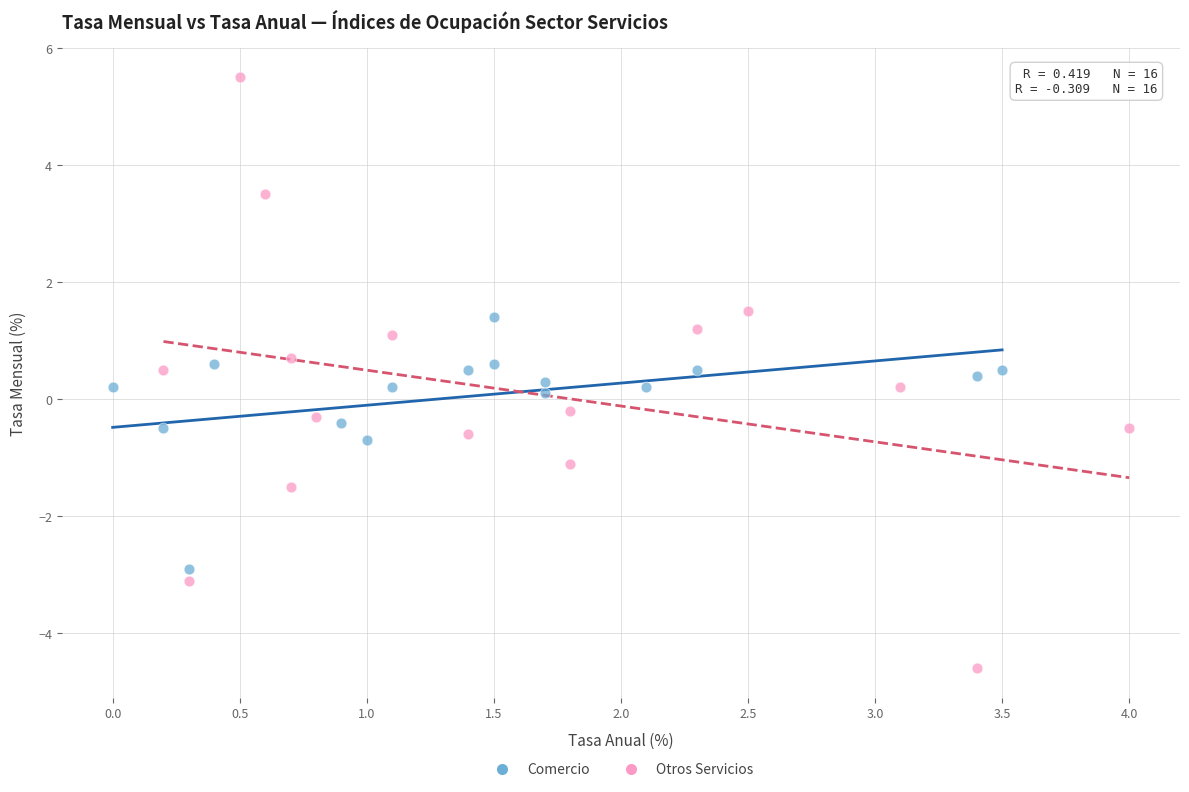

Which series has the largest Y range (max minus min)?

Otros Servicios